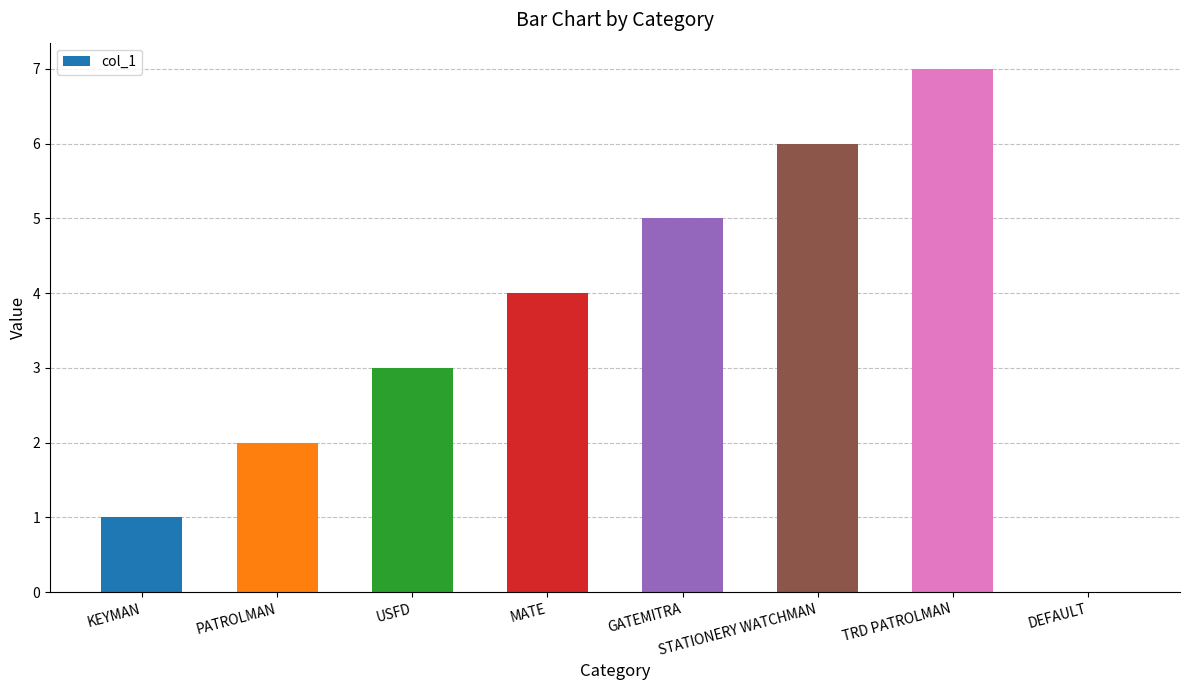

Reading left to right, transcribe all the data shown in this chart.

KEYMAN=1	PATROLMAN=2	USFD=3	MATE=4	GATEMITRA=5	STATIONERY WATCHMAN=6	TRD PATROLMAN=7	DEFAULT=0